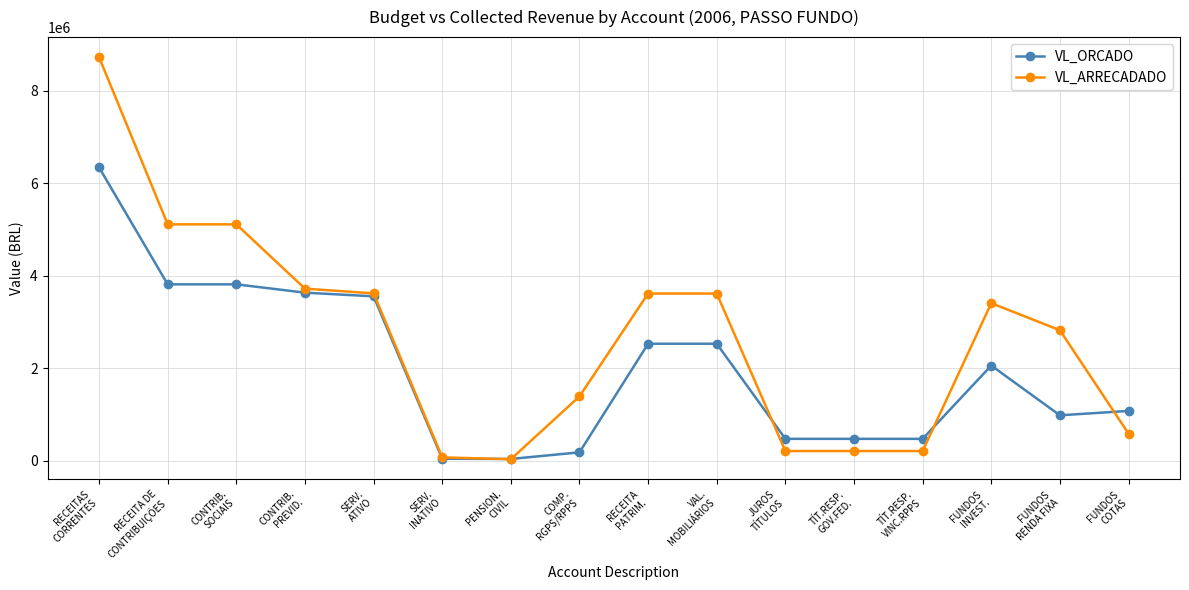

True or false: VL_ORCADO has more than 0 interior local peaks.

True